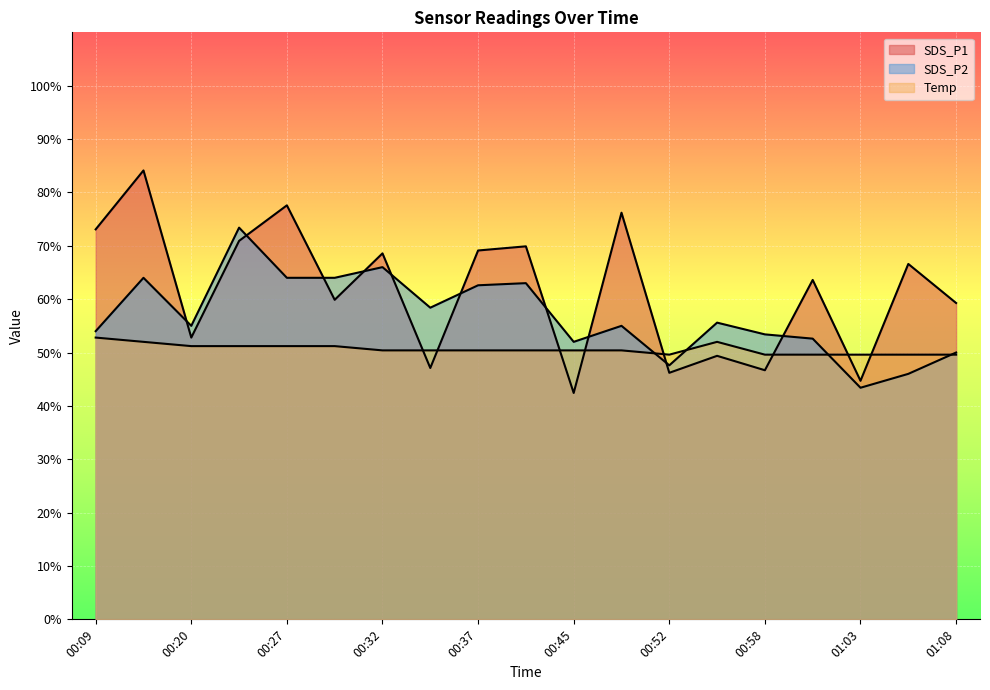

The value of SDS_P2 at 00:37 is 86.2. True or false?

False